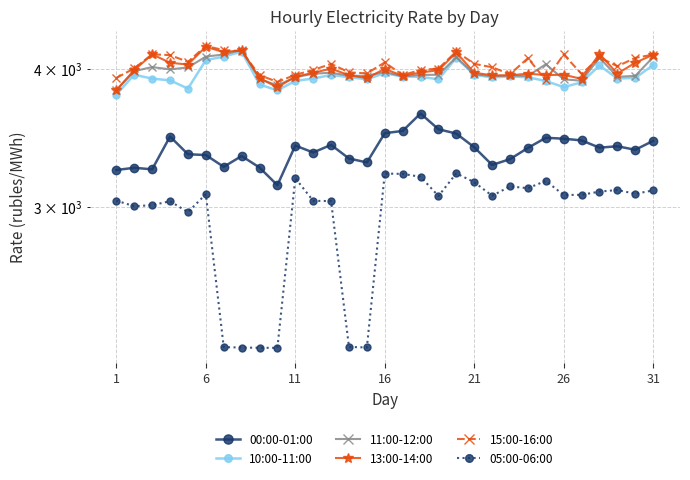

How many values in the 11:00-12:00 series are below 3948?

15